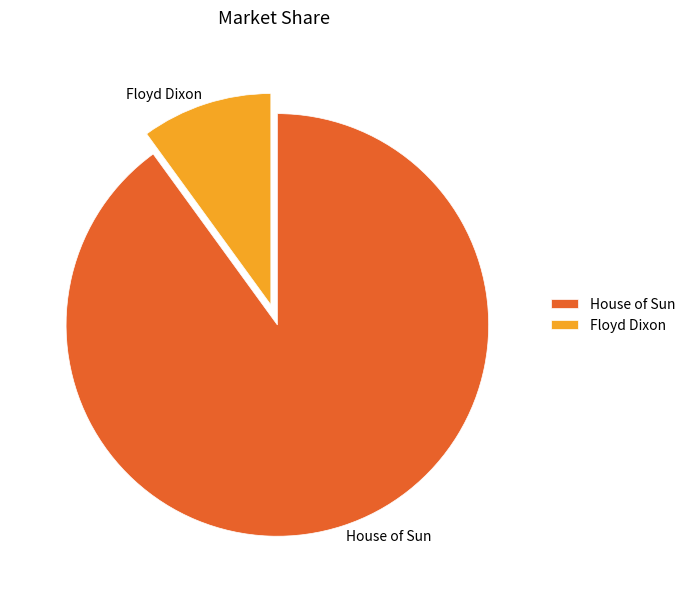

Between House of Sun and Floyd Dixon, which is larger?

House of Sun